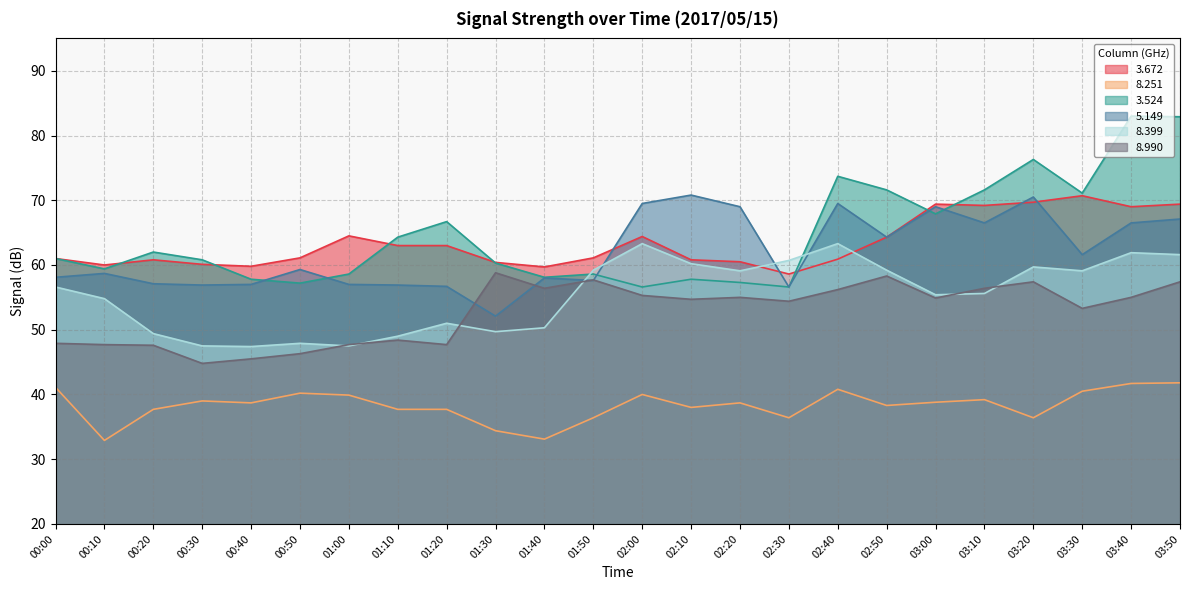

What is the smallest value displayed?

32.9